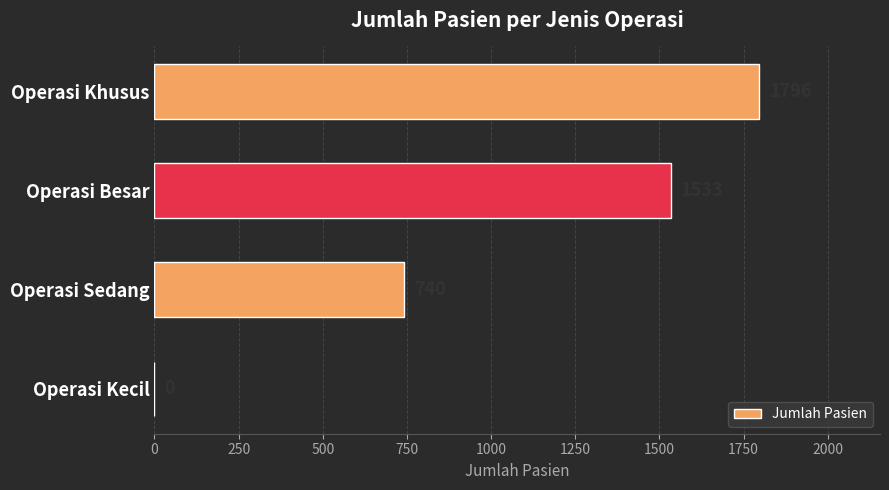

Is it true that the value at Operasi Kecil is 0?

True